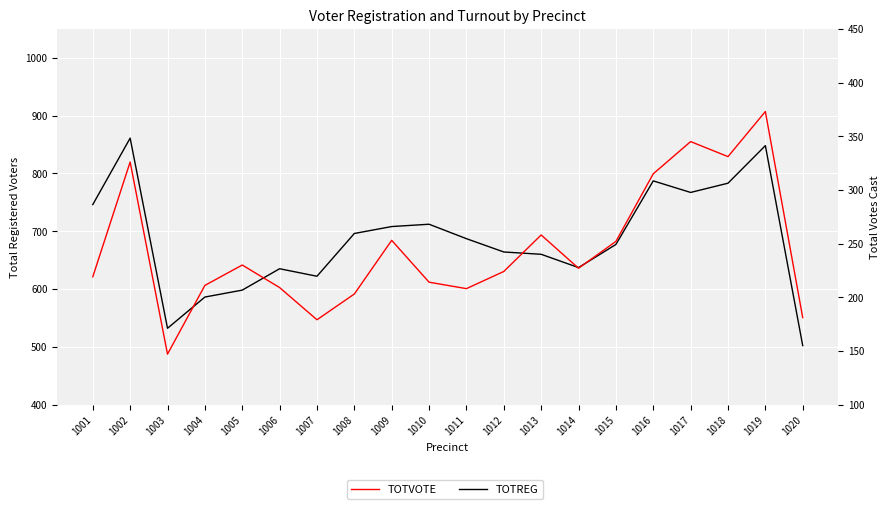

What is the difference between the maximum and second lowest values in the TOTVOTE series?

194